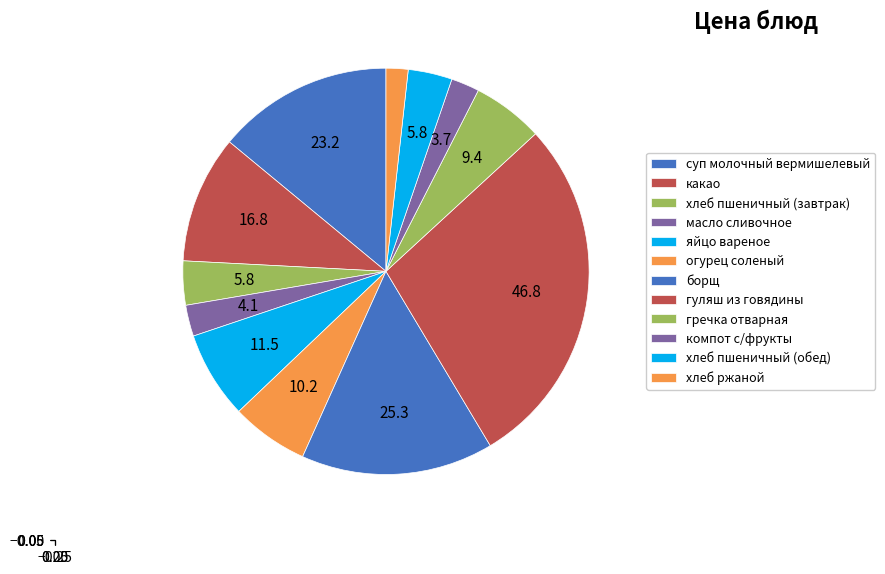

Do хлеб пшеничный (обед) and какао together represent more than half of the pie?

No